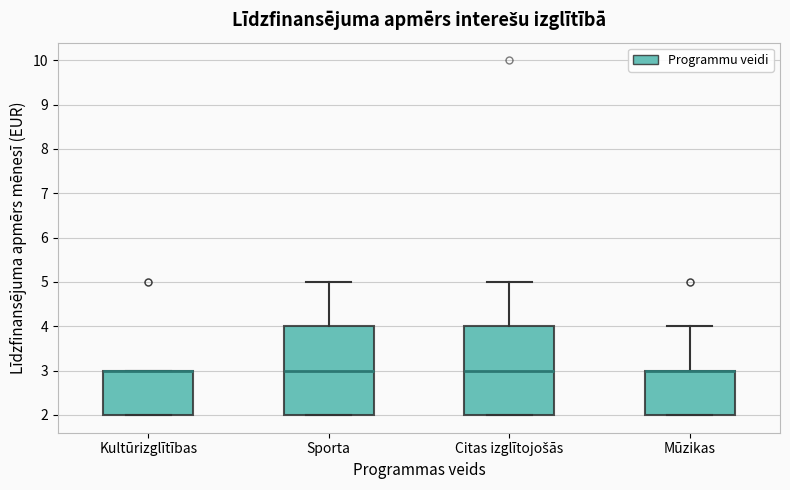

Reading left to right, transcribe this box plot: for each box, give where its median line is, the range the box spans, and where its two whiskers end, as read against the y-axis. The values are not printed on the chart, so give them approximately, as read against the axis.

Kultūrizglītības: median 3 (drawn on the box's upper edge), box 2 to 3, whiskers 2 to 3
Sporta: median 3, box 2 to 4, whiskers 2 to 5
Citas izglītojošās: median 3, box 2 to 4, whiskers 2 to 5
Mūzikas: median 3 (drawn on the box's upper edge), box 2 to 3, whiskers 2 to 4